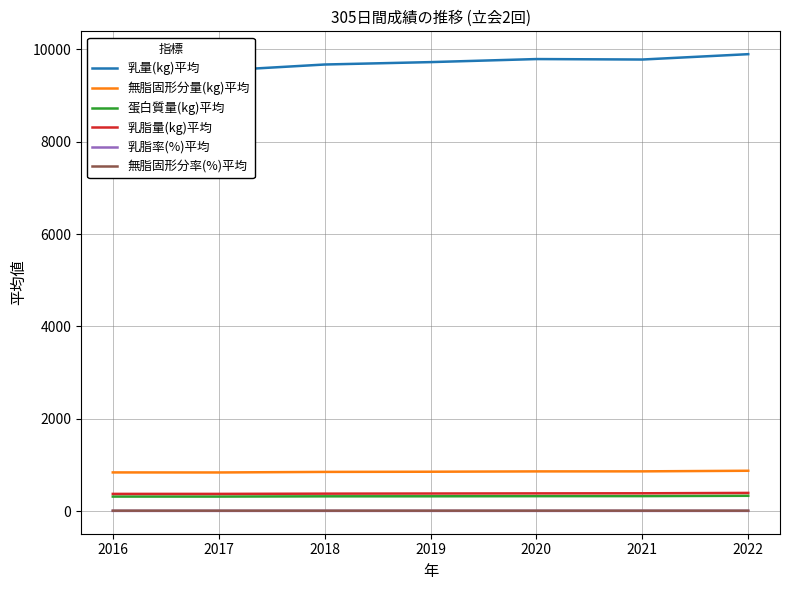

The value of 蛋白質量(kg)平均 at 2016 is 564.2. True or false?

False